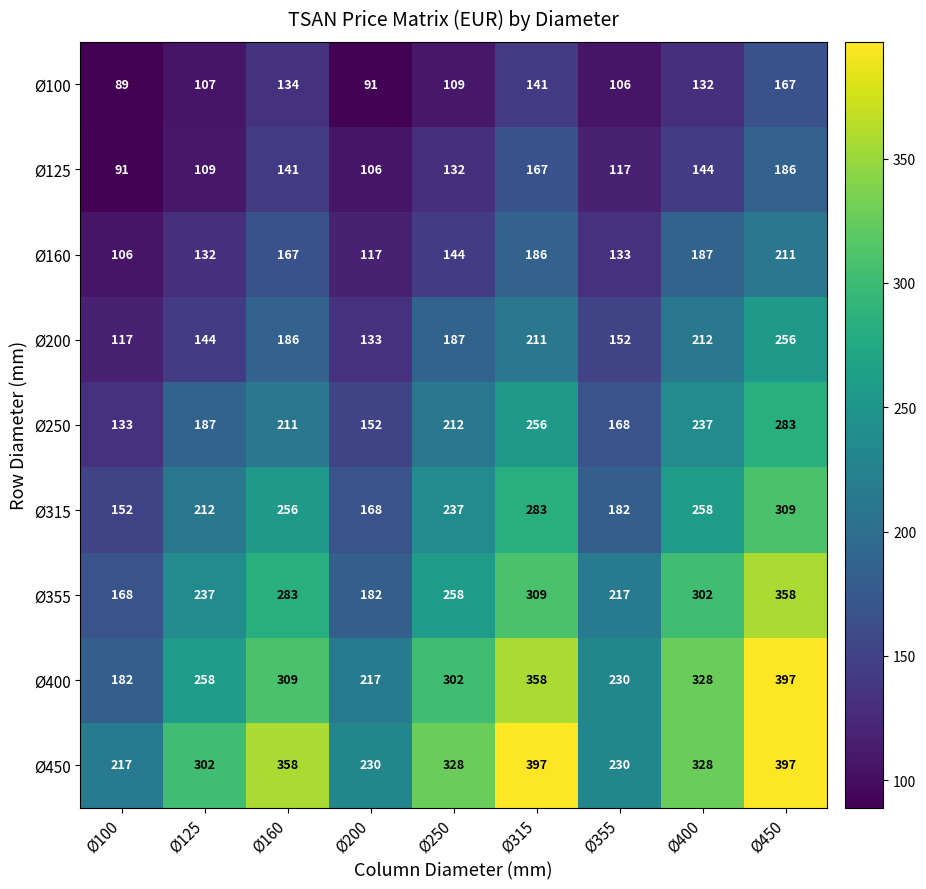

Rank the series at Ø160 from highest to lowest value.

Ø450, Ø400, Ø355, Ø315, Ø250, Ø200, Ø160, Ø125, Ø100